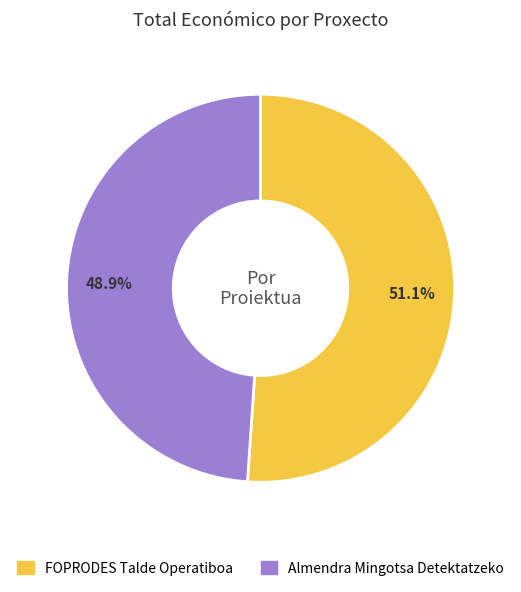

What is the largest slice in the pie chart?

FOPRODES Talde Operatiboa